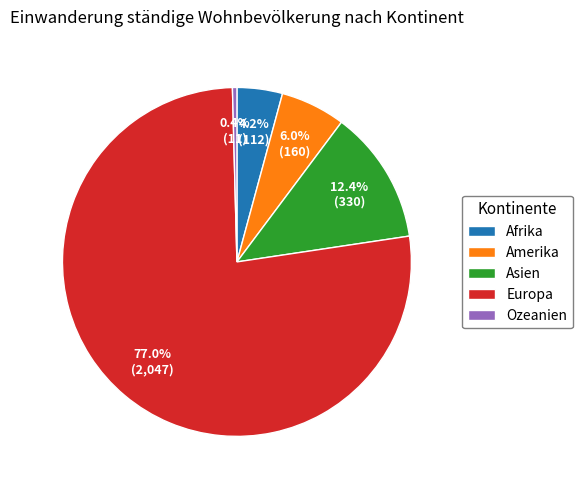

To the nearest percent, what is the average slice percentage?

20%